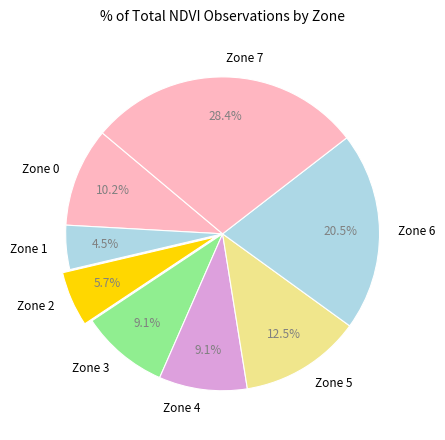

Is there any slice that represents more than half of the pie?

No